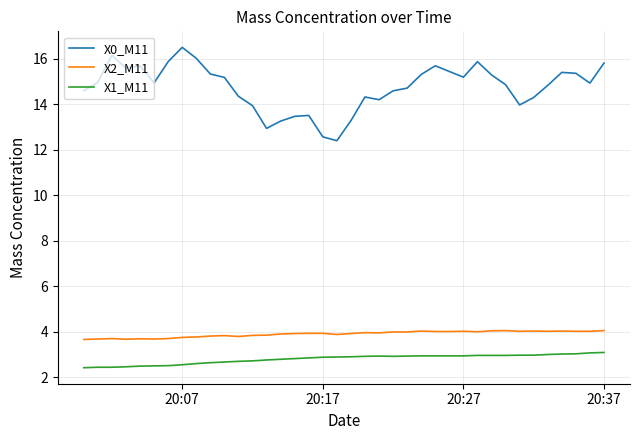

Which series has the largest total across all categories?

X0_M11